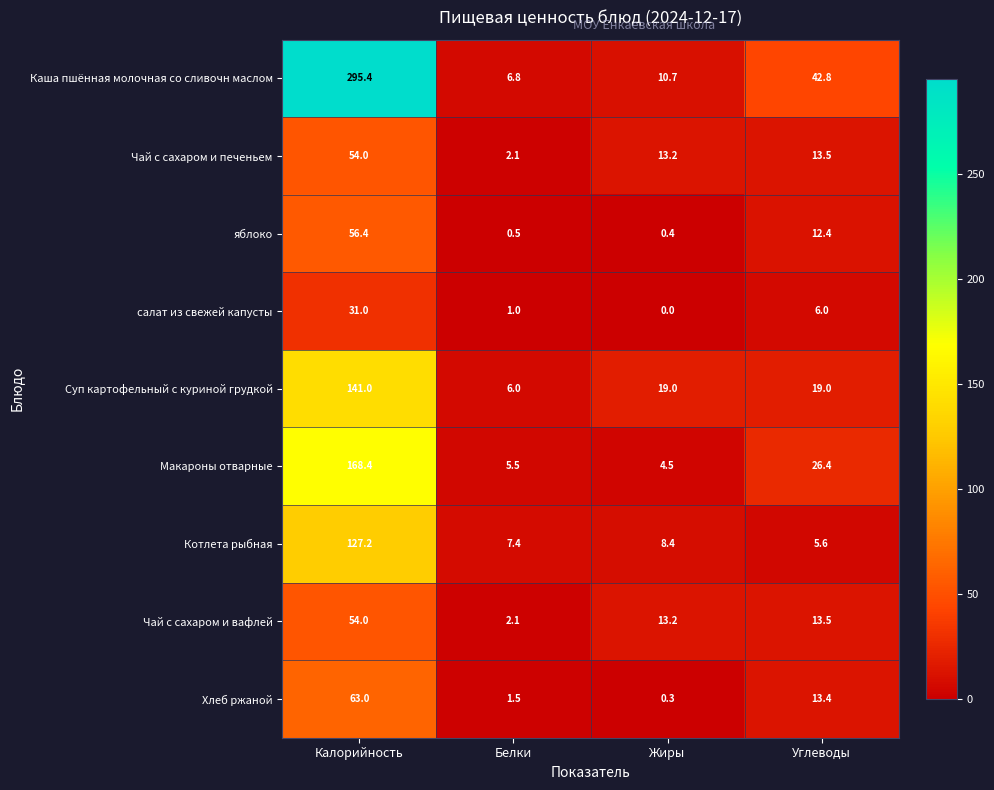

What is the difference between the highest and lowest values at Белки?

6.9